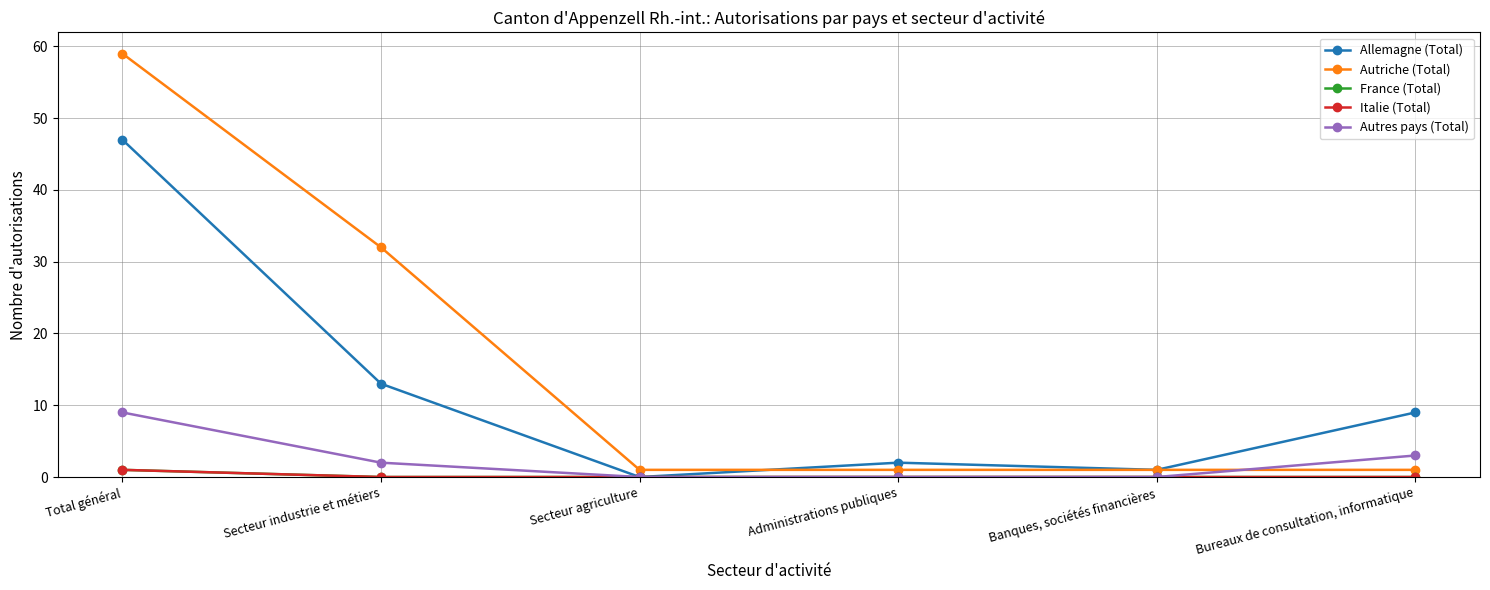

Count the Italie (Total) values in the range 0 to 1.

6